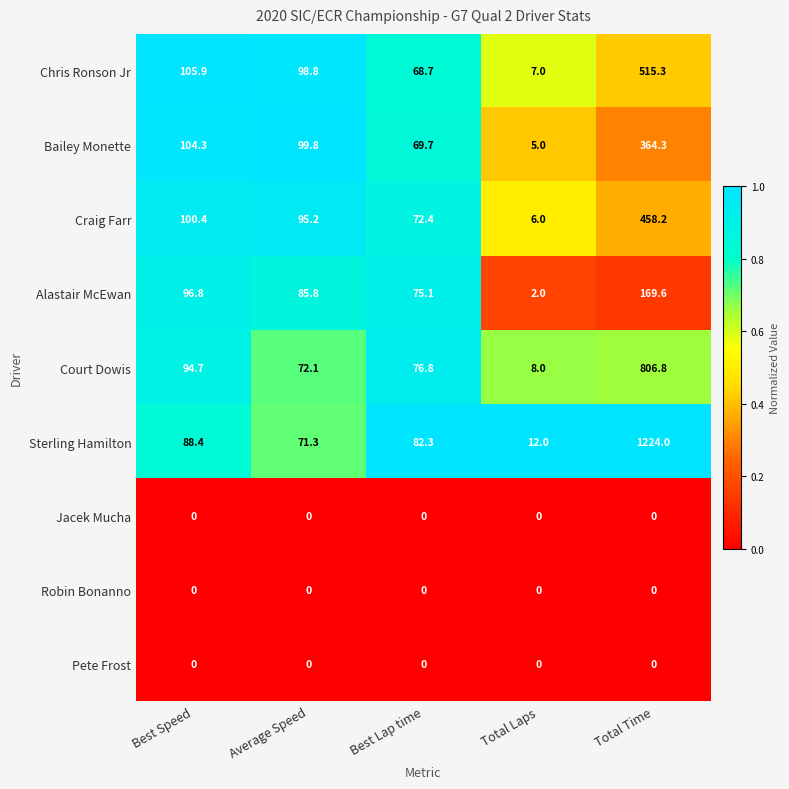

Rank the categories by Chris Ronson Jr value from lowest to highest.

Total Laps, Best Lap time, Average Speed, Best Speed, Total Time